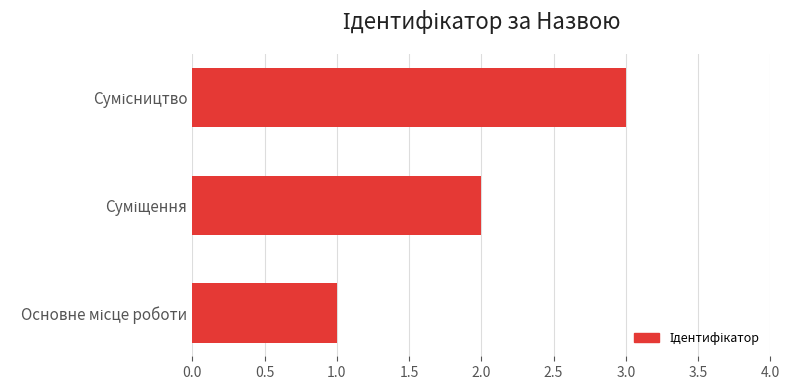

How many data points are less than 2?

1